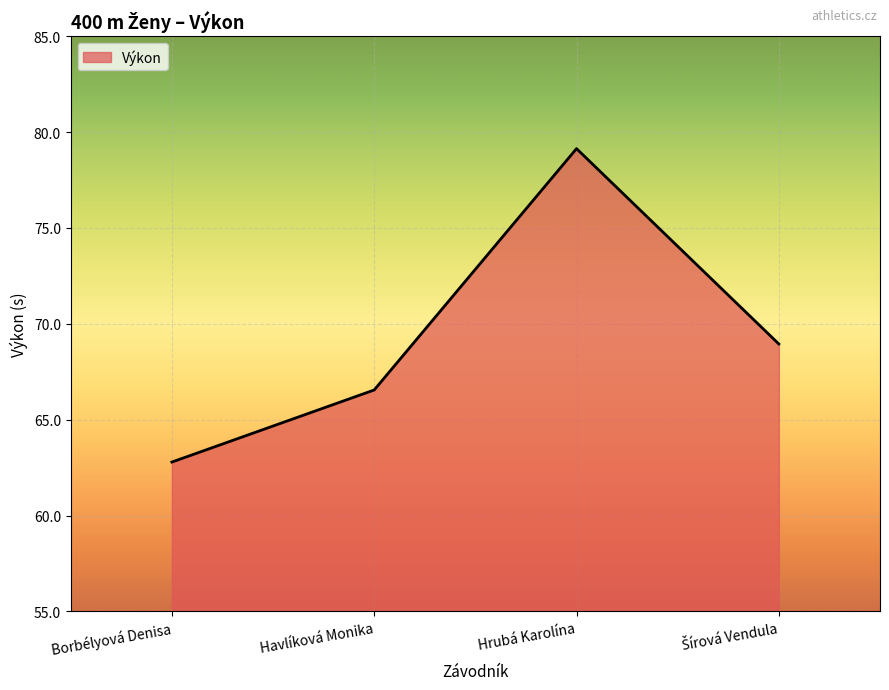

What value does the data have at Hrubá Karolína?

79.1